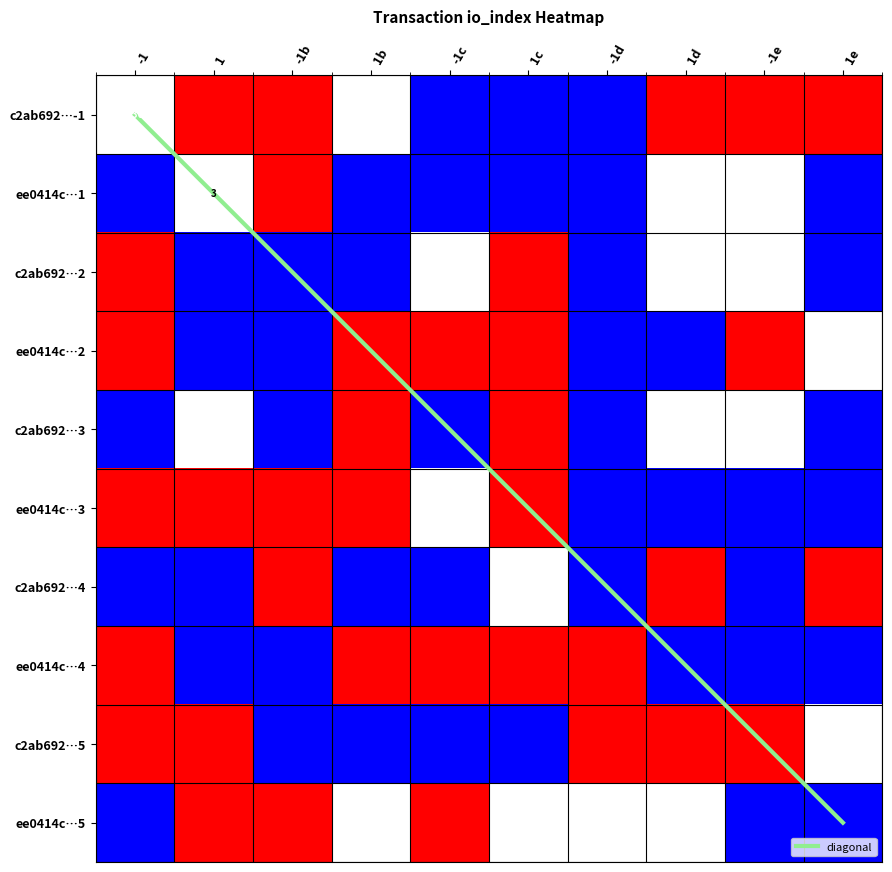

At how many categories does at least one series exceed 8?

1